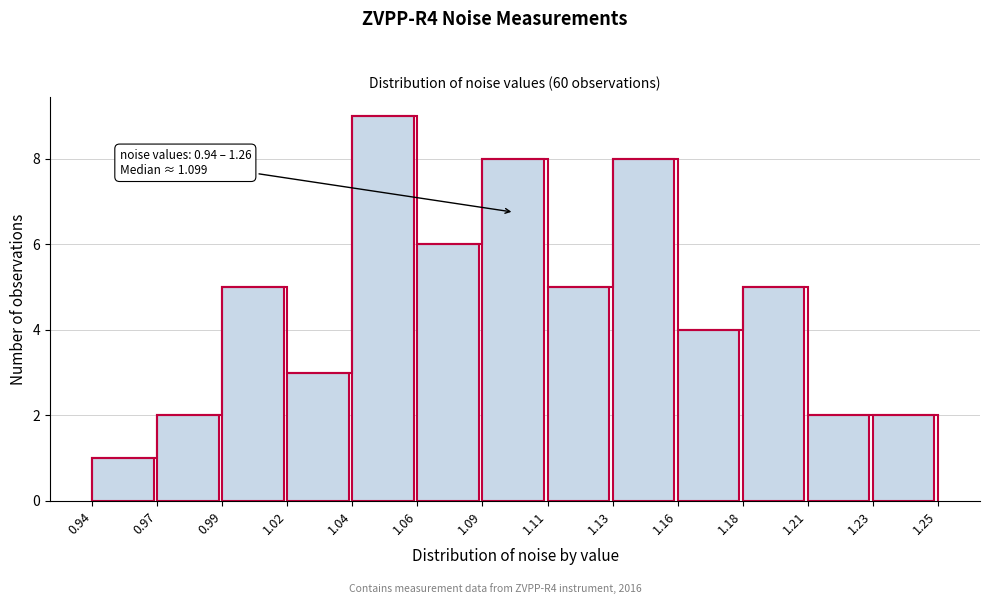

Reading left to right, list all the values displayed in this chart.

1	2	5	3	9	6	8	5	8	4	5	2	2